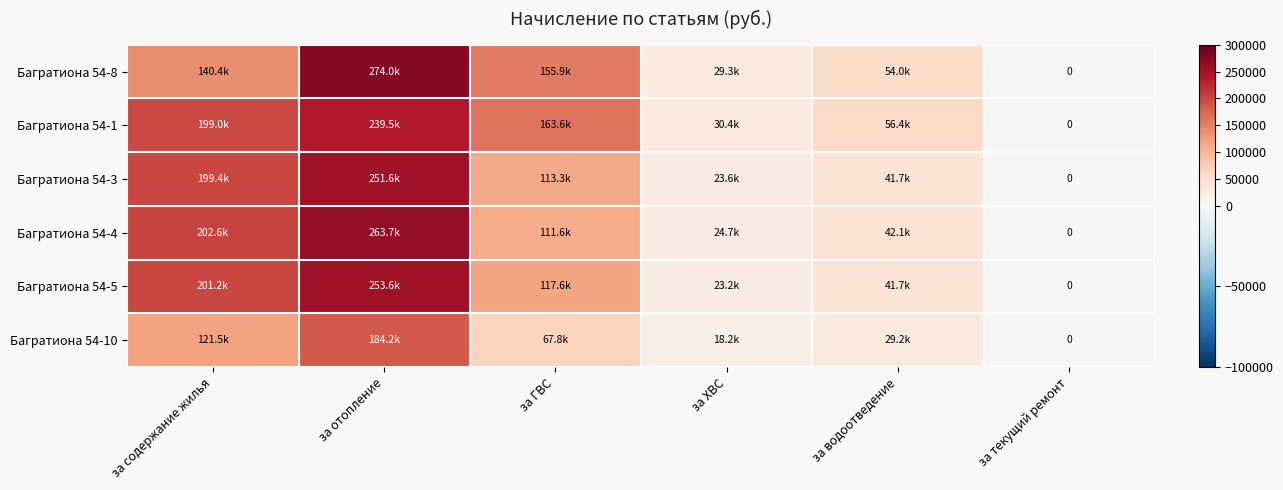

What is the sum of the row_1 values at за ГВС and за отопление?

403039.2